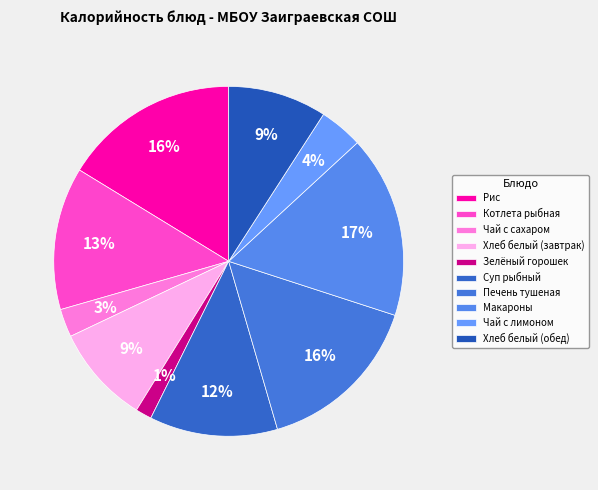

What percentage is the Макароны slice, to the nearest percent?

17%